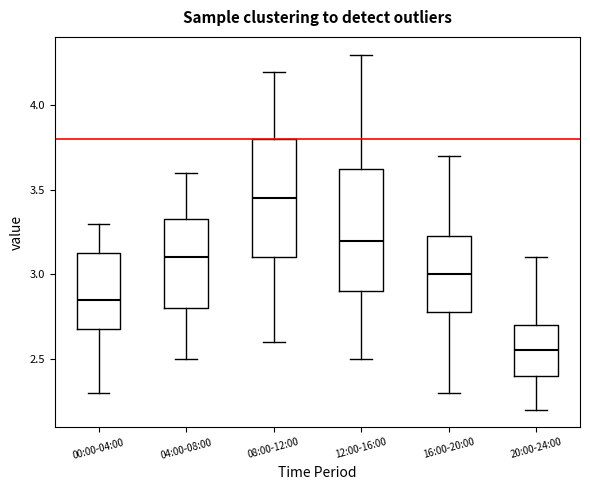

Where is the lower edge of the box for 16:00-20:00 on the y-axis? The values are not printed on the chart, so give them approximately, as read against the axis.

2.80